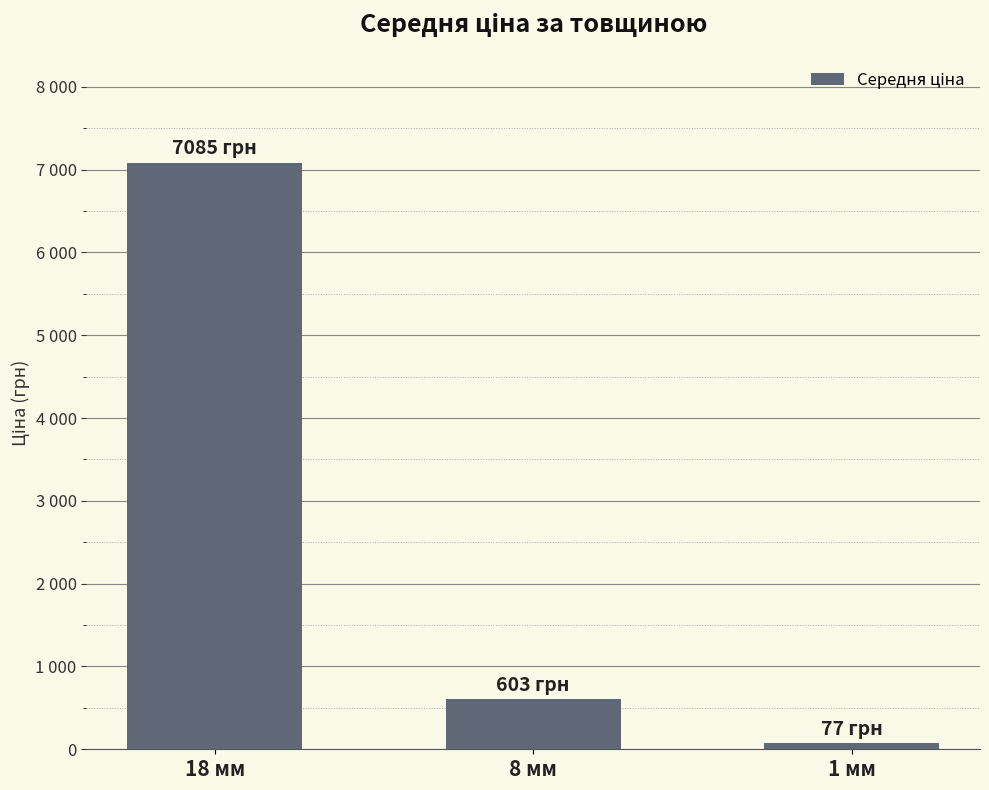

Are the bars grouped side by side (vs. stacked)?

No